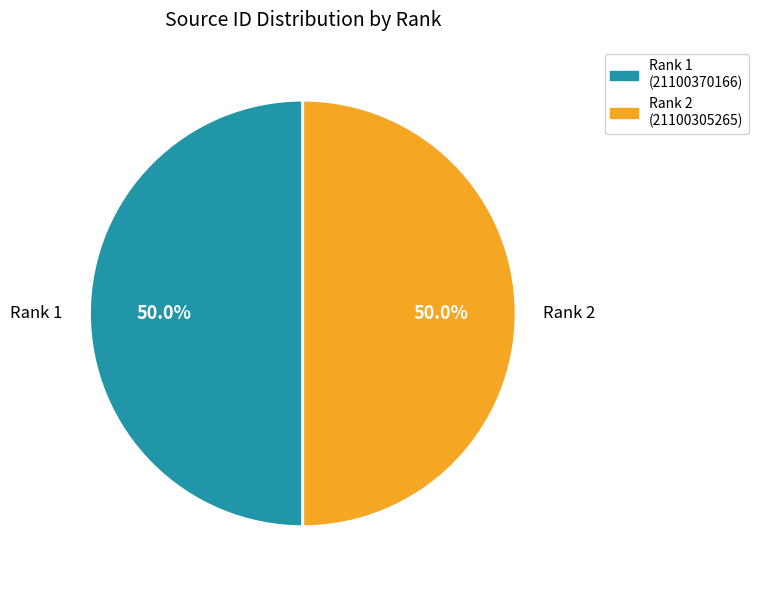

The Rank 1 slice represents 50% of the pie. True or false?

True